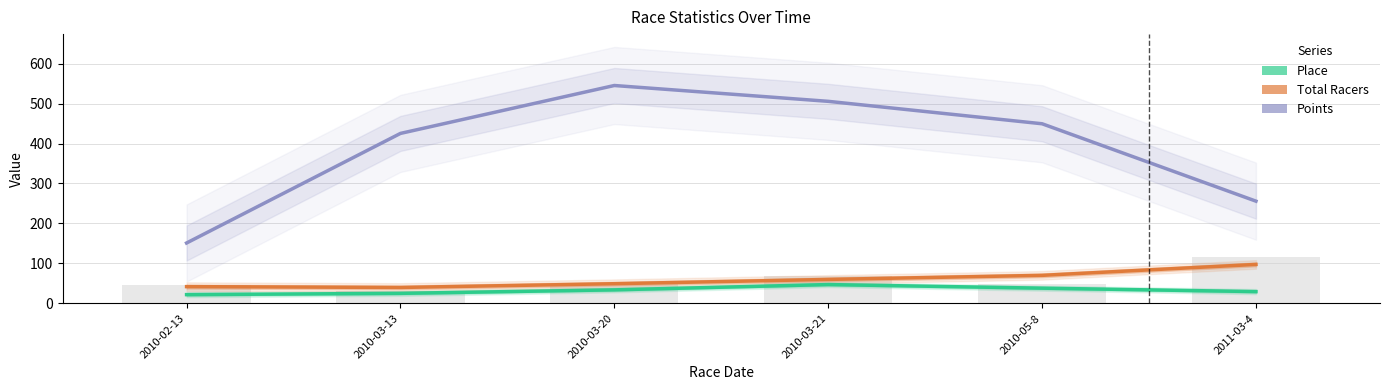

What is the greatest value displayed?

545.2